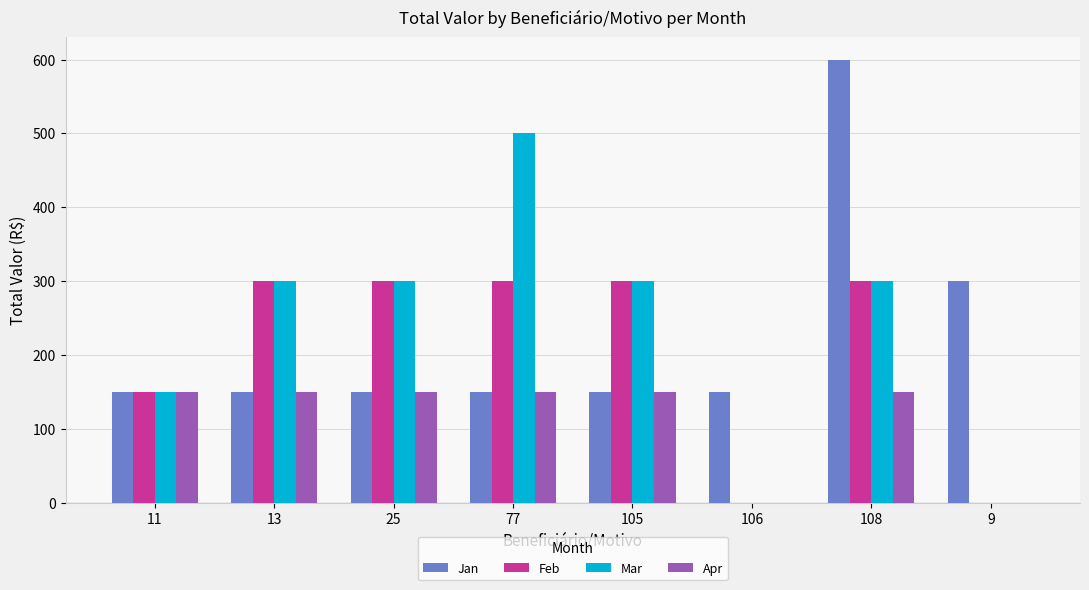

At which category is the sum across all series the highest?

108